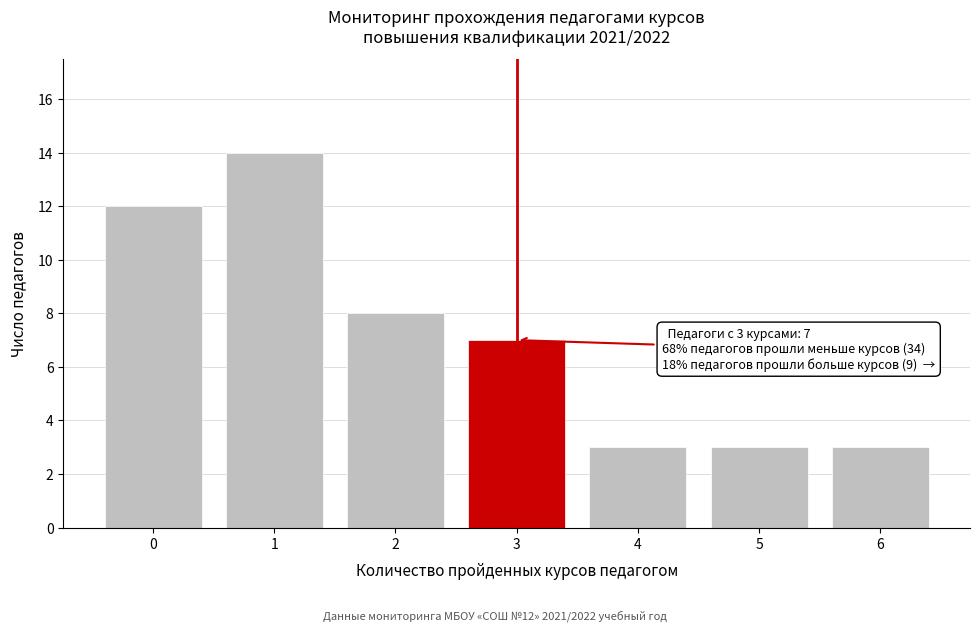

Reading right to left, what are all the values shown in this chart?

6=3	5=3	4=3	3=7	2=8	1=14	0=12